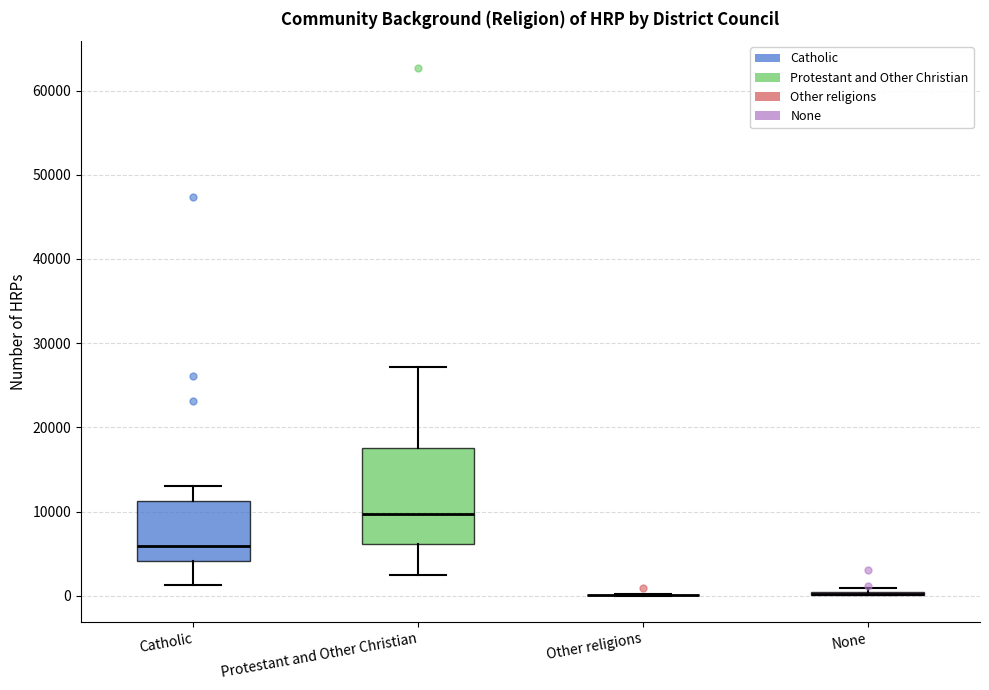

Which box is the tallest, from its lower edge to its upper edge?

Protestant and Other Christian